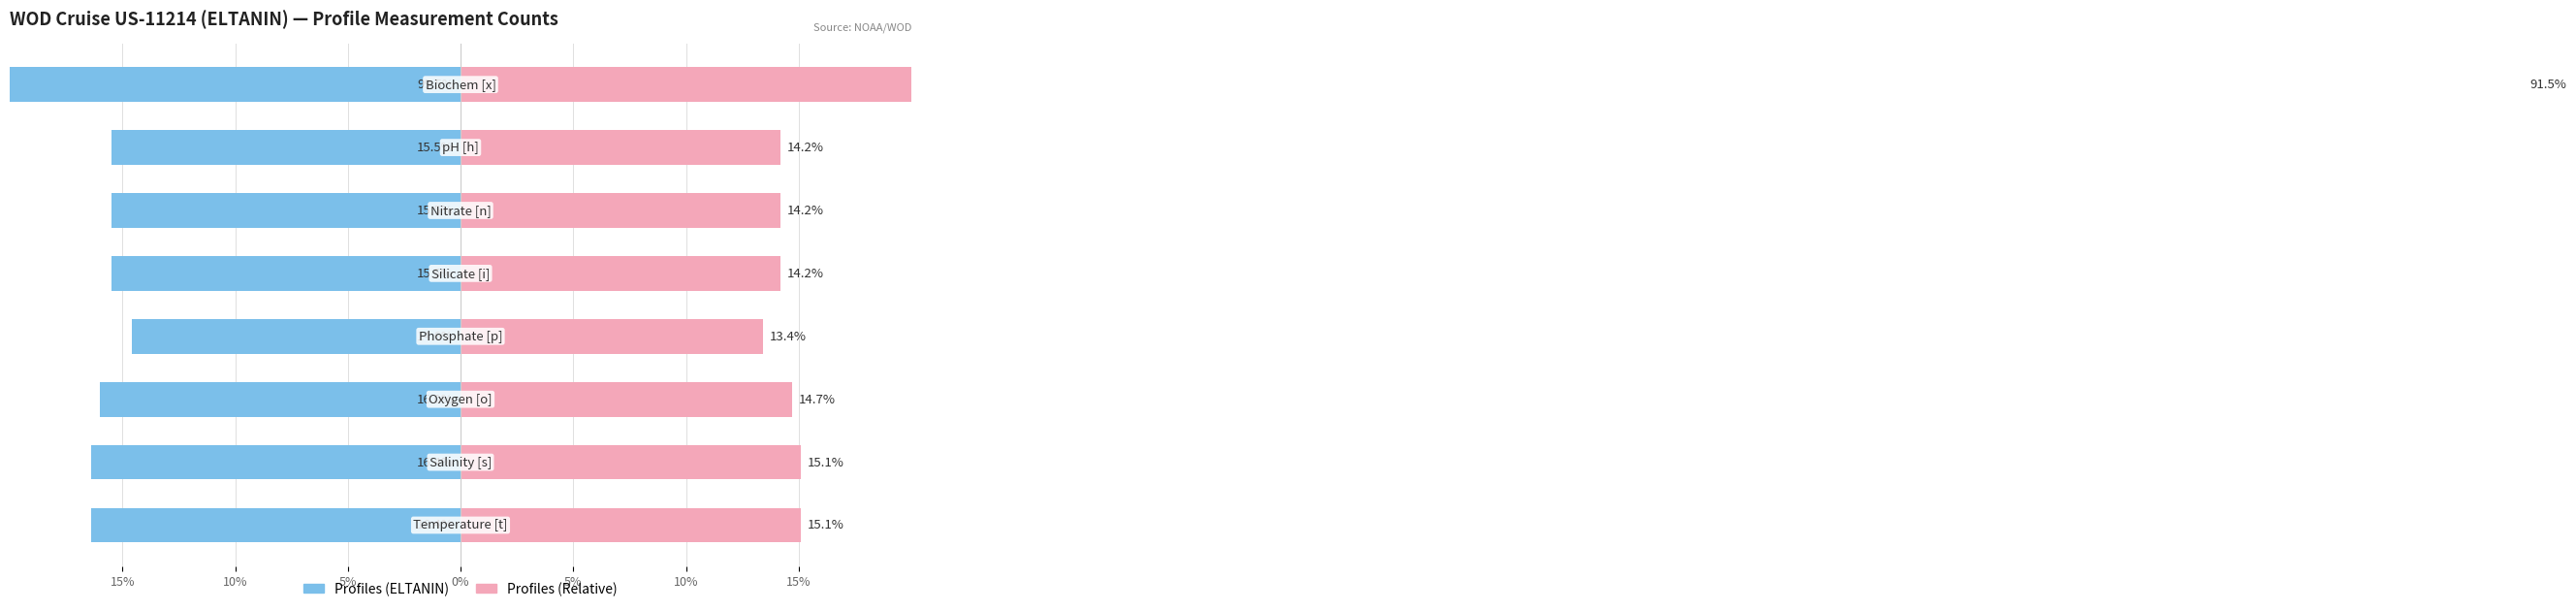

Which has a higher value, 7 or 10%?

10%